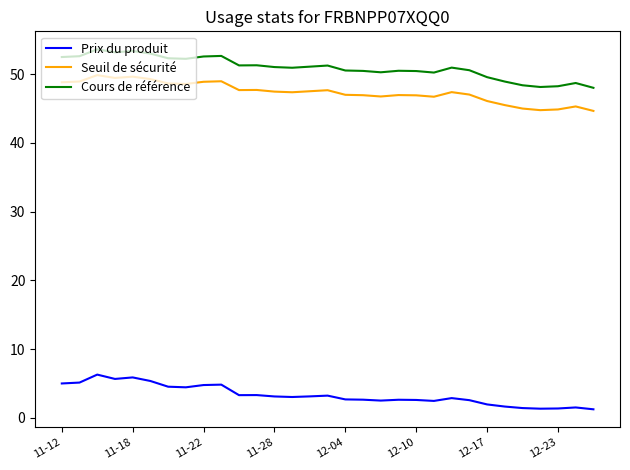

True or false: Seuil de sécurité and Prix du produit cross at least once.

False